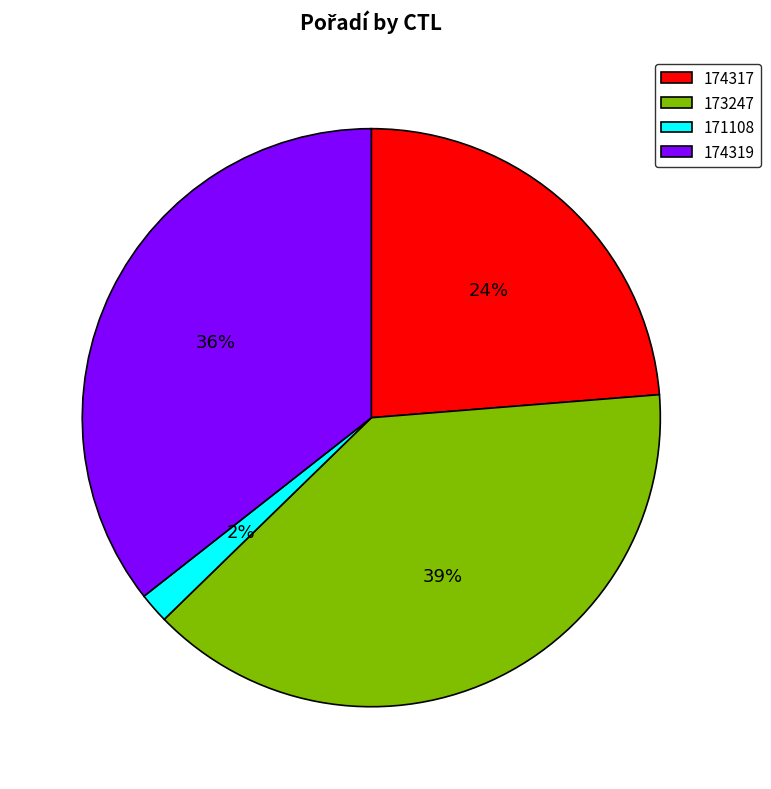

Is there a majority slice in this chart?

No